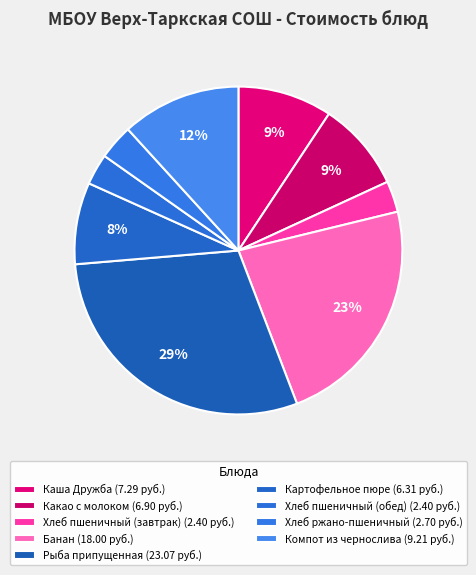

Which category has the biggest portion of the pie?

Рыба припущенная